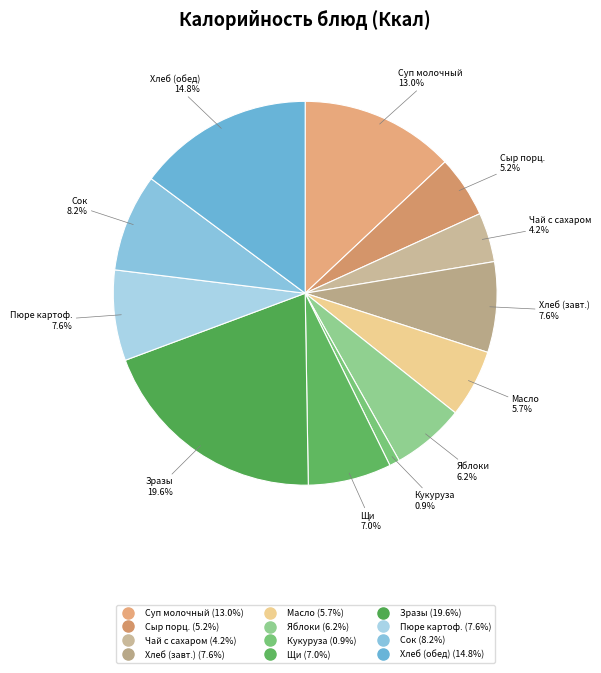

How many slices are in this pie chart?

12